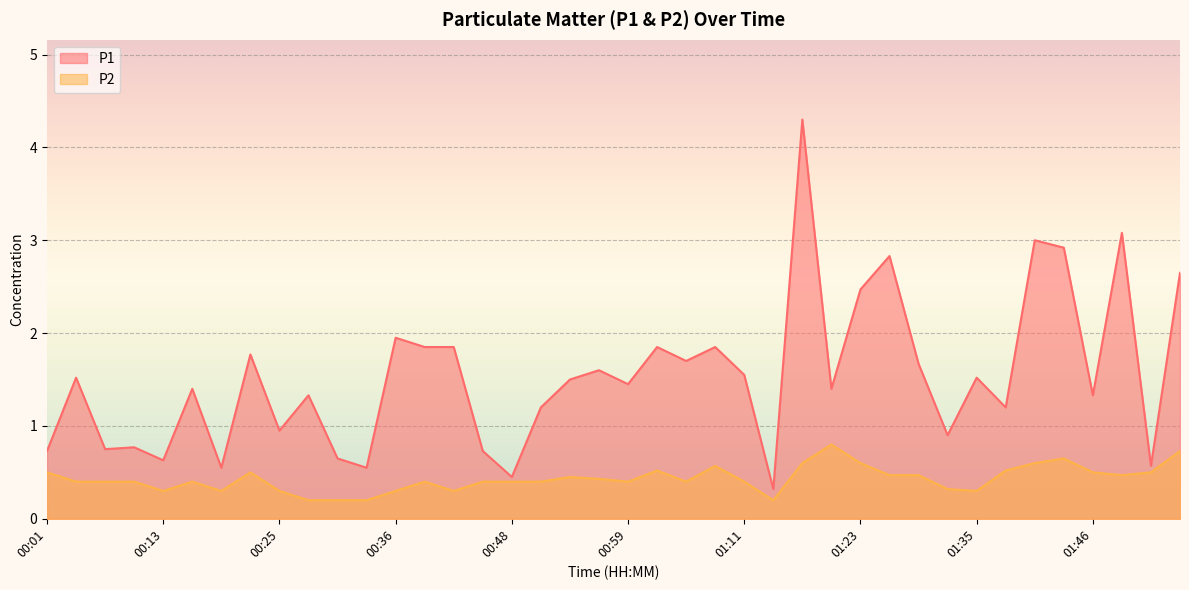

Where is the first local minimum for P2?

00:13